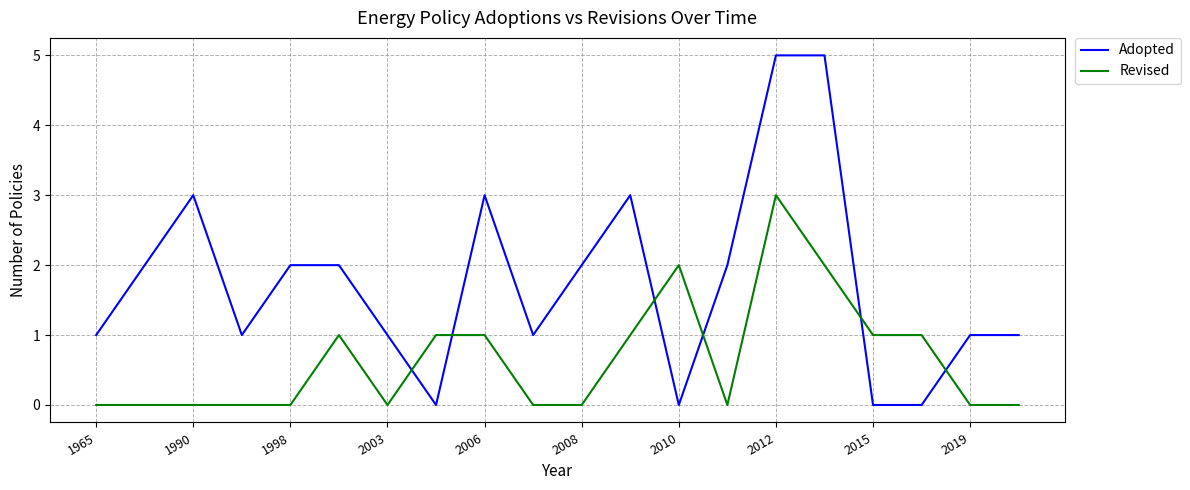

Rank the series by their maximum value, from highest to lowest.

Adopted, Revised